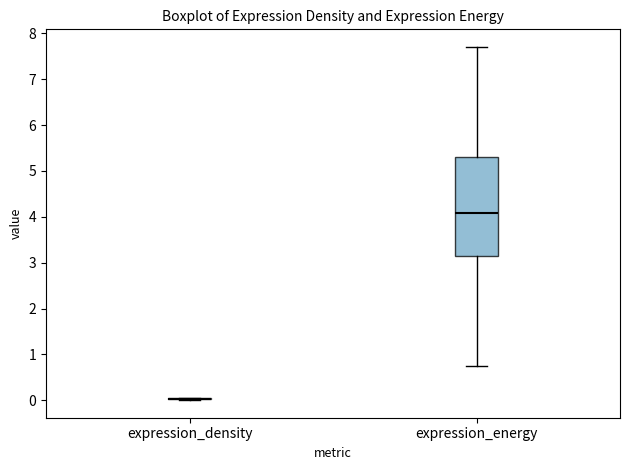

Reading left to right, read every box against the y-axis: the position of its median line, the range the box covers, and the ends of its whiskers. The values are not printed on the chart, so give them approximately, as read against the axis.

expression_density: box collapsed to a line at 0.0, whiskers 0.0 to 0.1
expression_energy: median 4.1, box 3.1 to 5.3, whiskers 0.7 to 7.7